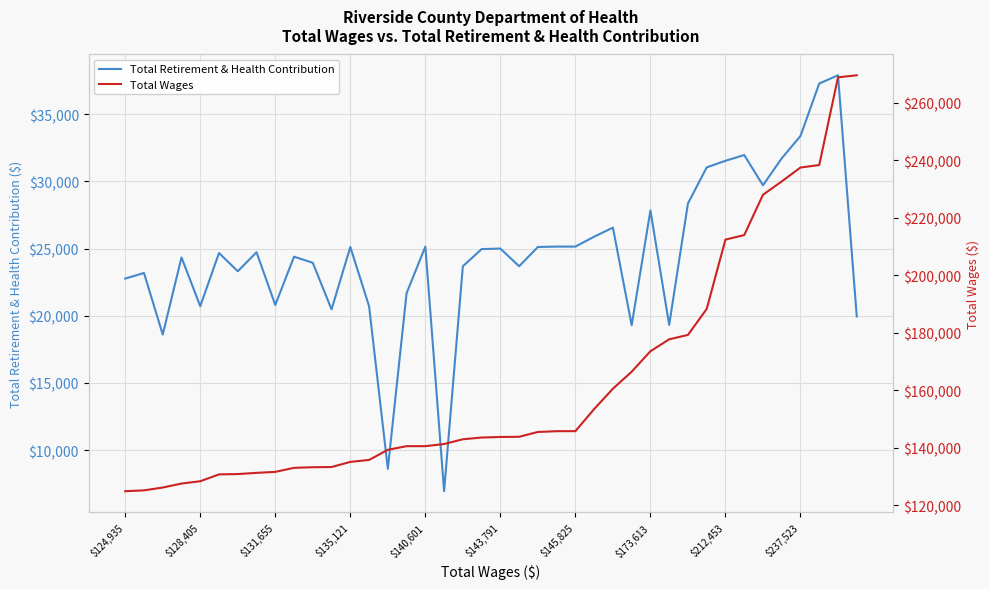

What is the sum of all Total Wages values?

6502111